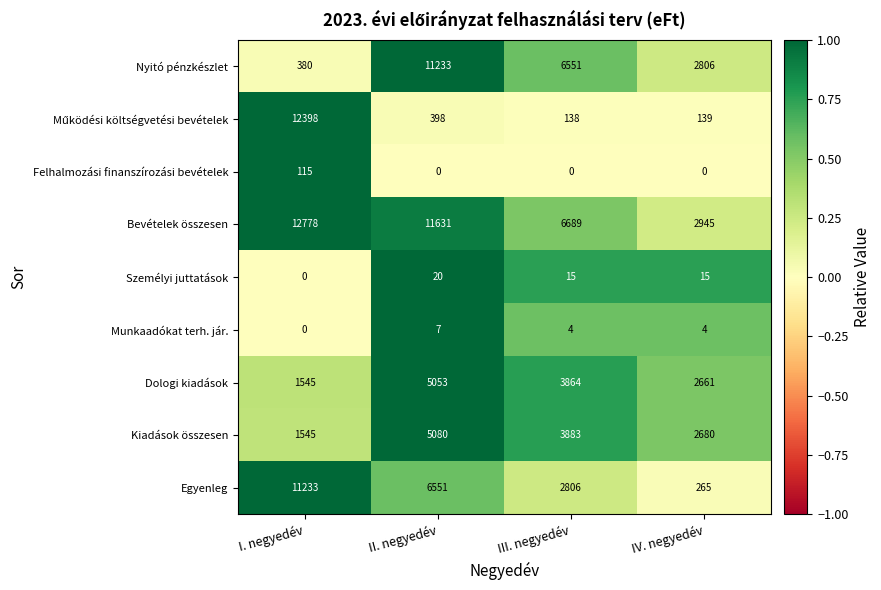

What is the total value across all series at IV. negyedév?

11515